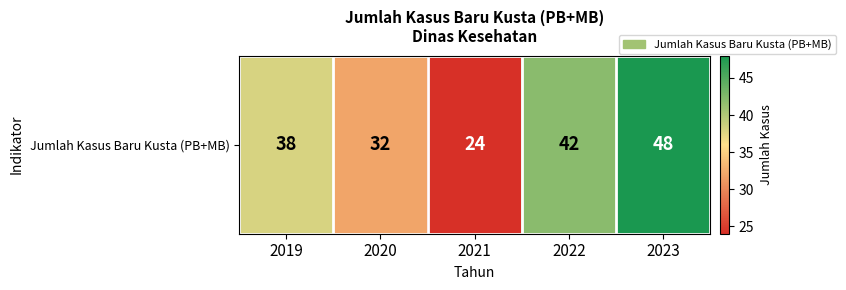

At which category does the chart reach its minimum across all series?

2021